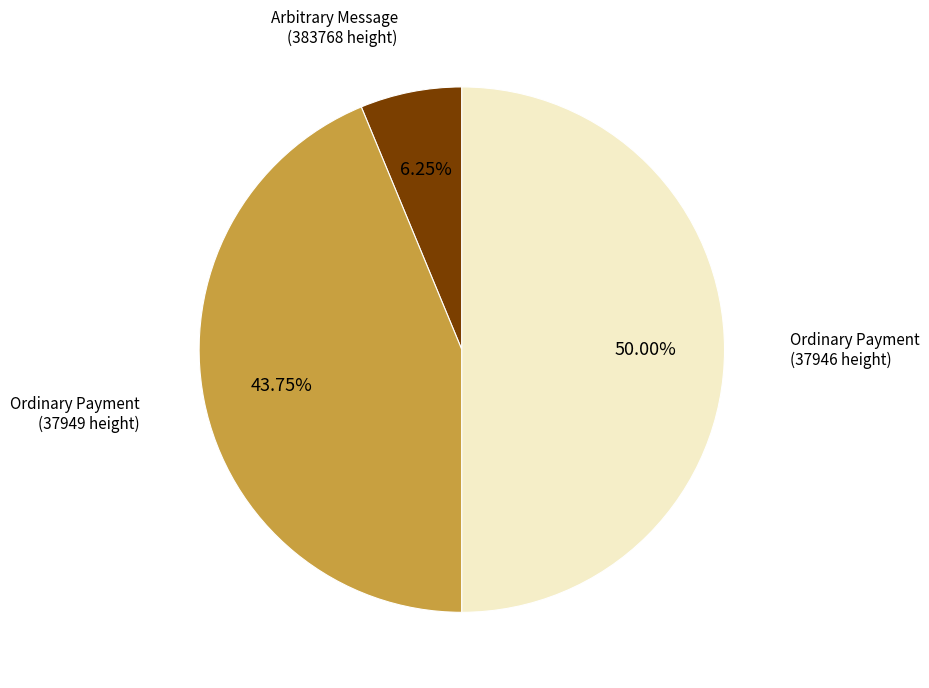

Which has a higher value, Ordinary Payment (37949 height) or Arbitrary Message (383768 height)?

Ordinary Payment (37949 height)